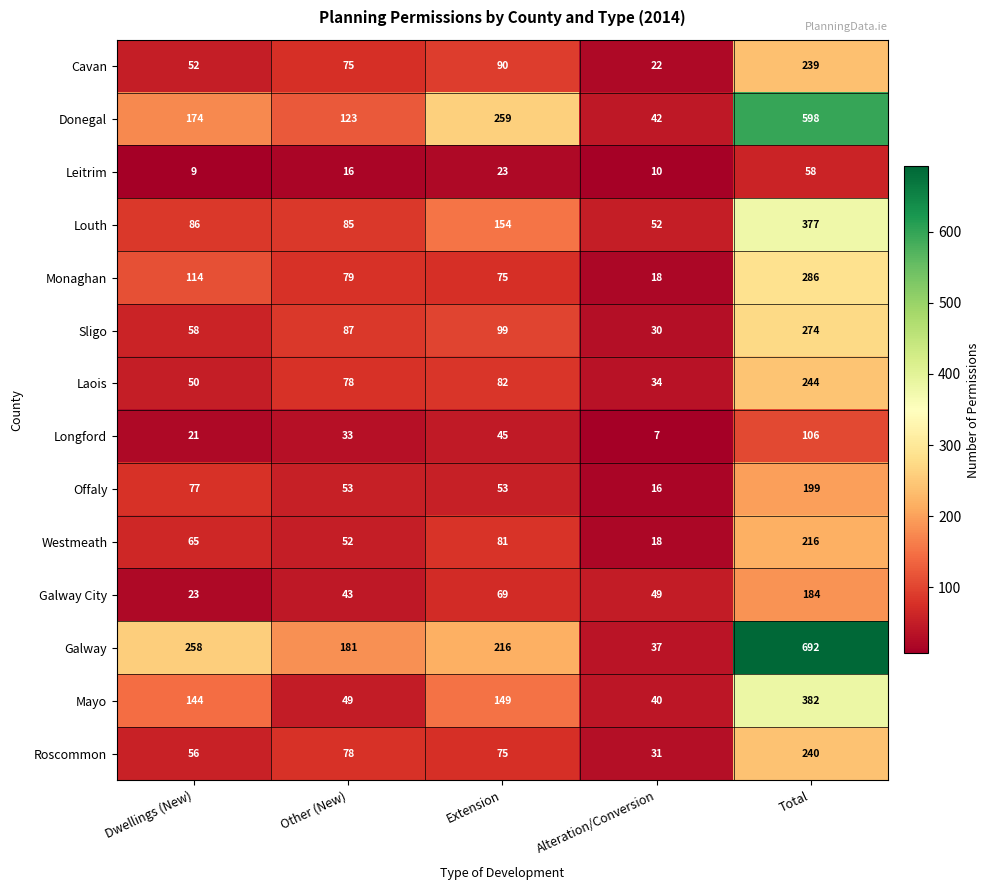

Read the Sligo value at Extension.

99